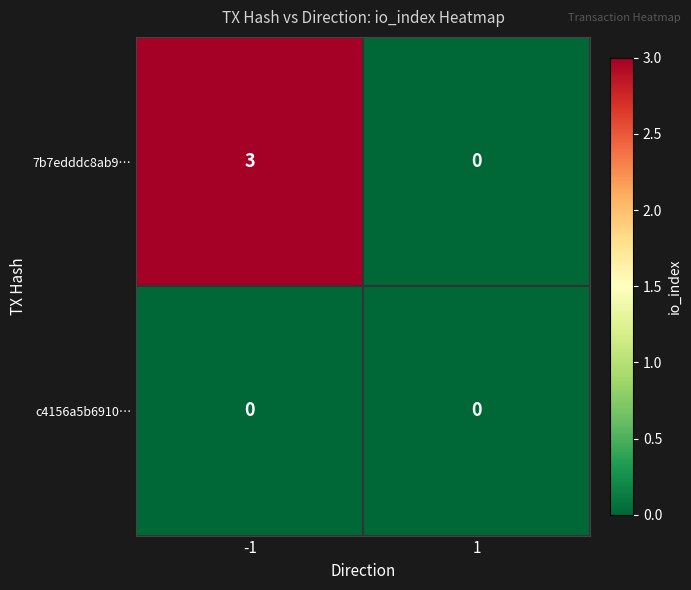

At which category is the sum across all series the highest?

-1